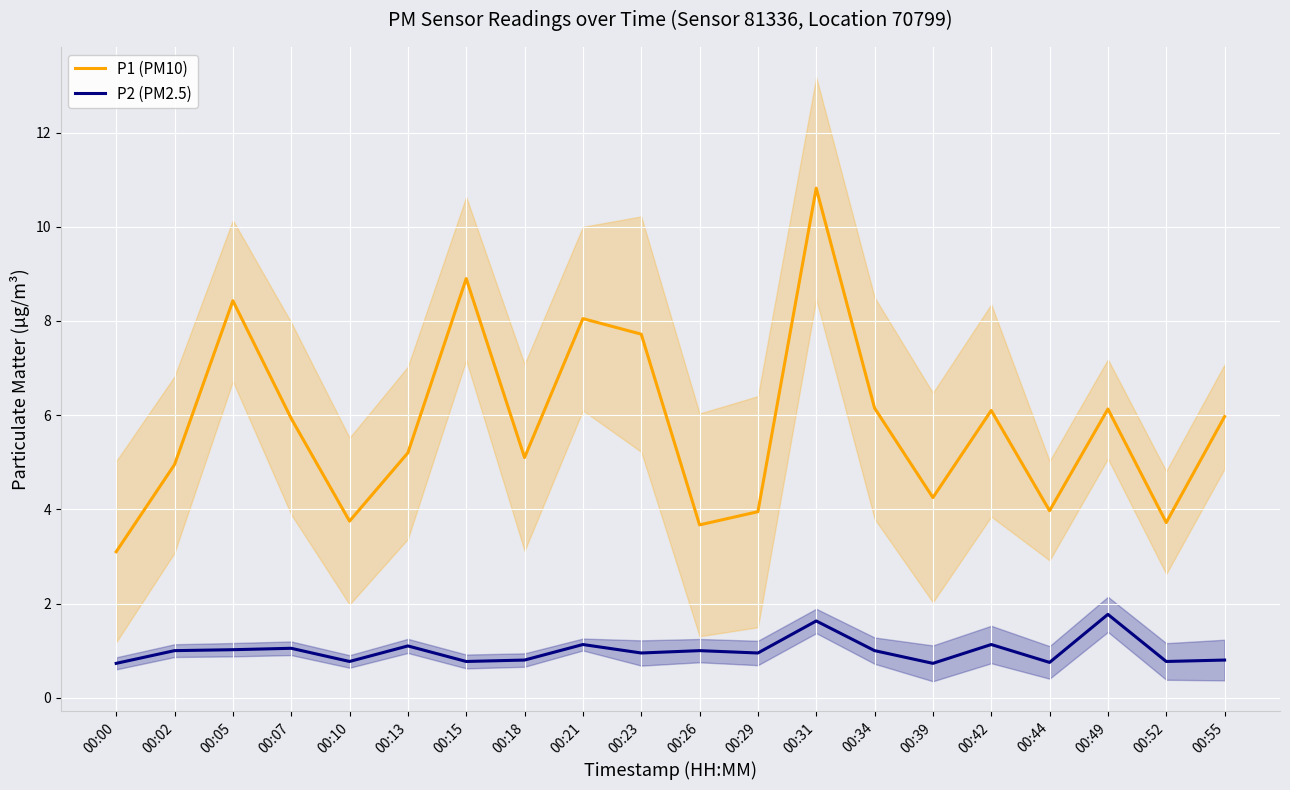

Reading left to right, what are all the values shown in this chart?

P1 (PM10): 3.1	5.0	8.4	5.9	3.8	5.2	8.9	5.1	8.1	7.7	3.7	4.0	10.8	6.2	4.2	6.1	4.0	6.1	3.7	6.0
P2 (PM2.5): 0.7	1.0	1.0	1.1	0.8	1.1	0.8	0.8	1.1	0.9	1.0	0.9	1.6	1.0	0.7	1.1	0.8	1.8	0.8	0.8